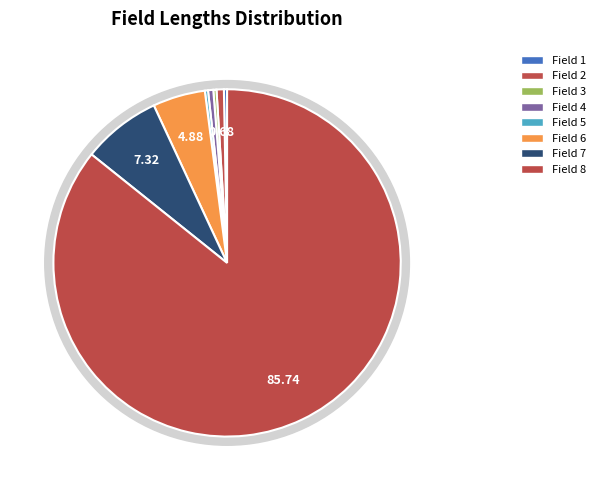

Is there a majority slice in this chart?

Yes